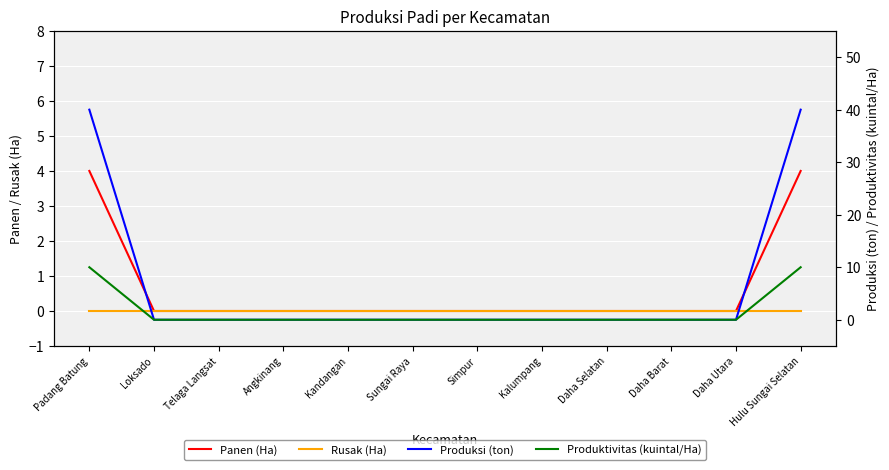

True or false: Produktivitas (kuintal/Ha) has more than 0 points higher than both neighbors.

False